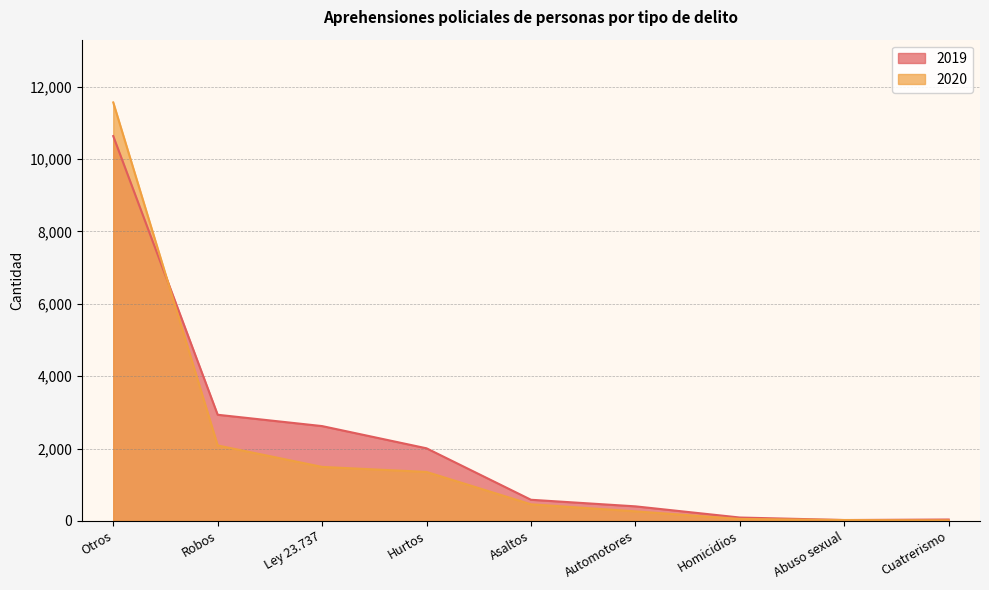

What is the highest value of the 2020 series?

11564